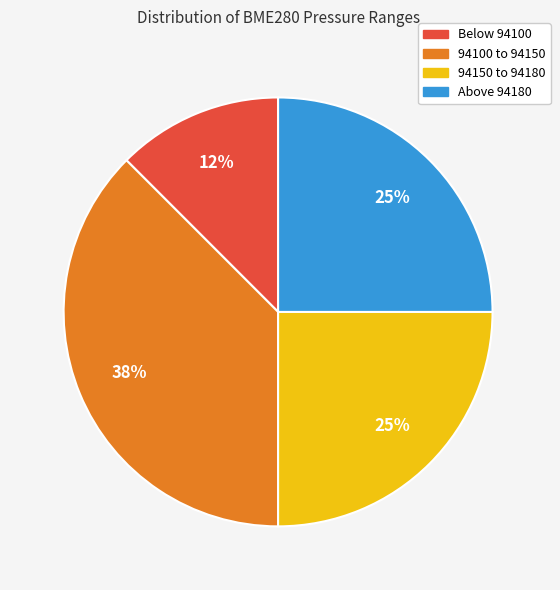

To the nearest percent, what is the average slice percentage?

25%